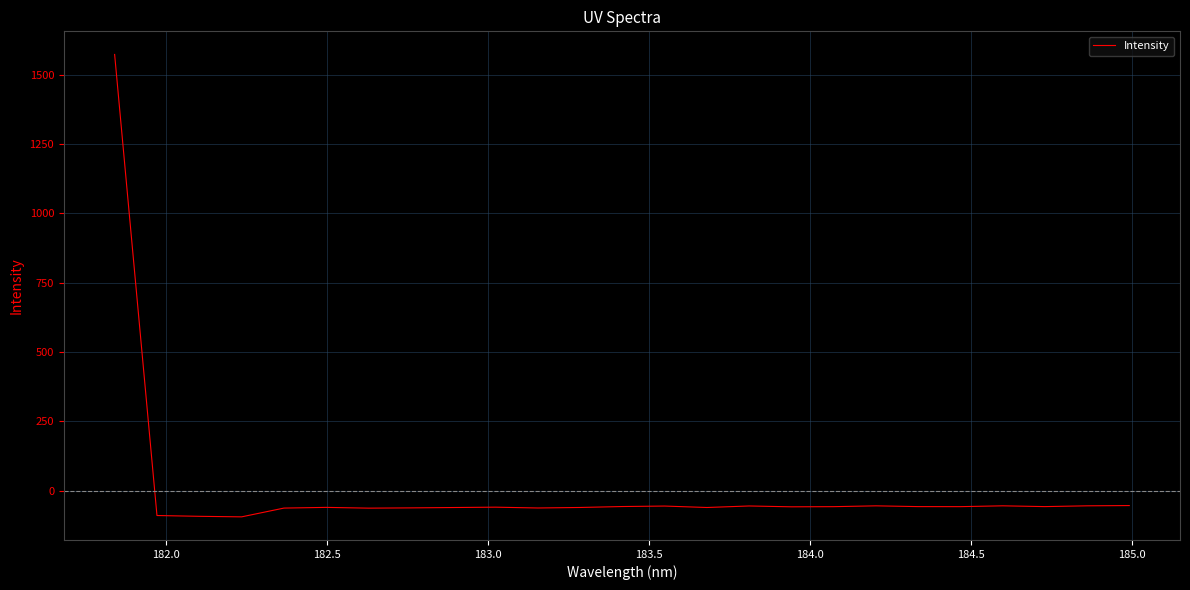

What is the greatest value displayed?

1572.3